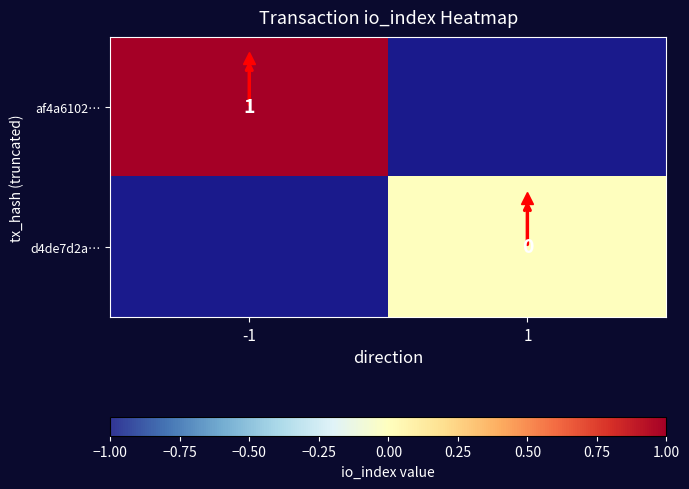

The af4a6102… series shows 1 at -1. True or false?

True